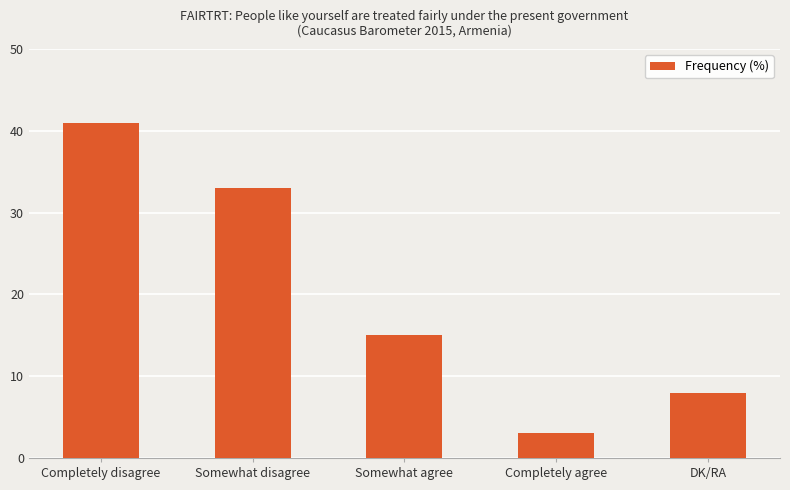

List the labels in order of value, smallest first.

Completely agree, DK/RA, Somewhat agree, Somewhat disagree, Completely disagree